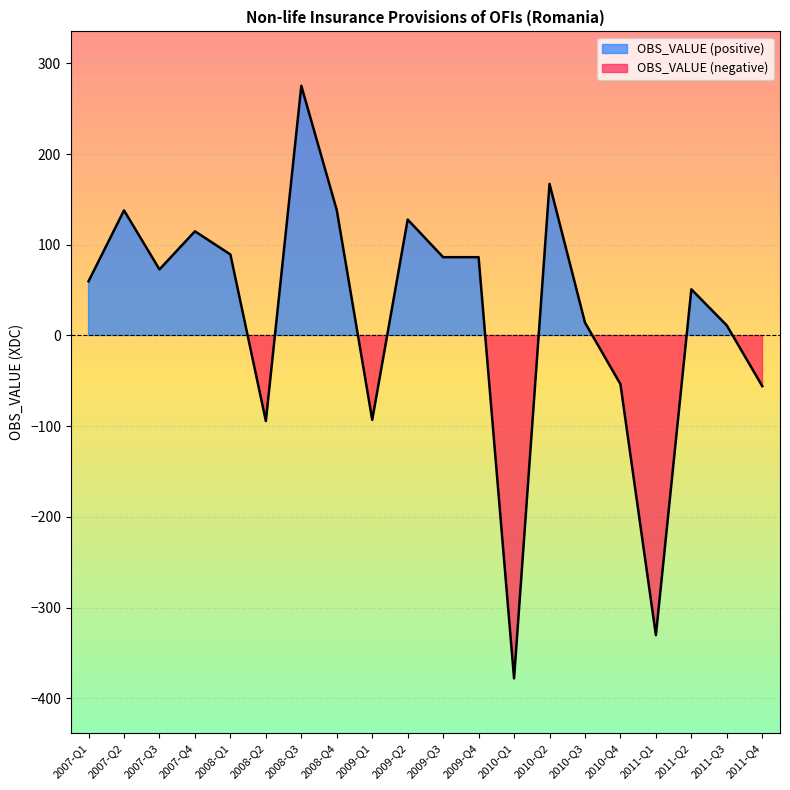

How many categories are shown in the chart?

20